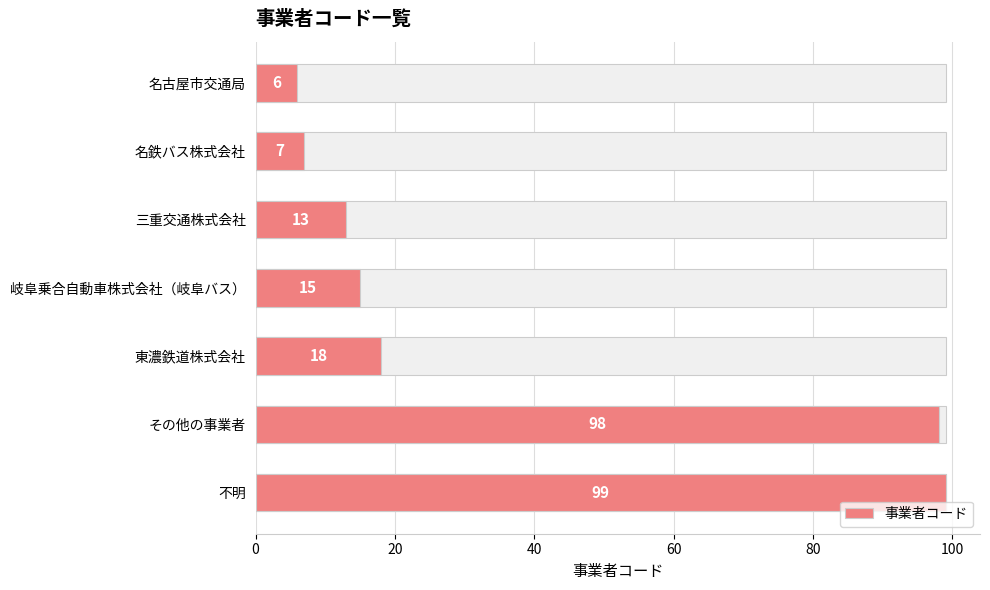

Is it true that the value at 名古屋市交通局 is 10?

False